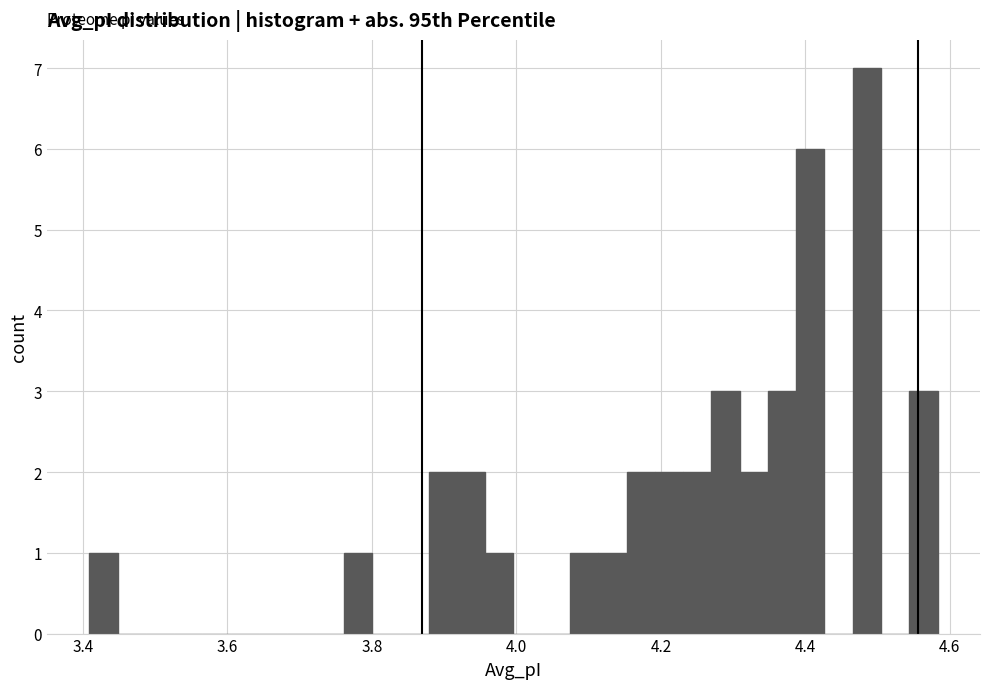

Read against the x-axis, roughly where is the centre of the tallest bar?

4.48